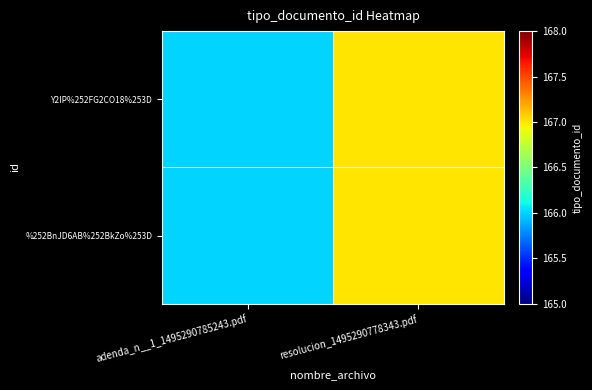

Which series has the largest range (max minus min)?

Y2IP%252FG2CO18%253D